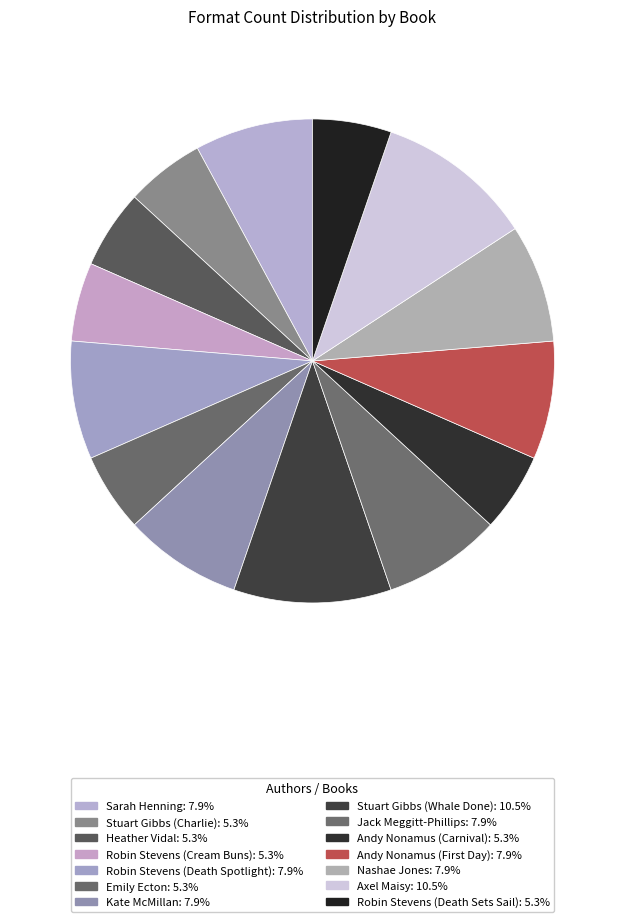

Is it true that Jack Meggitt-Phillips is 8% of the pie?

True